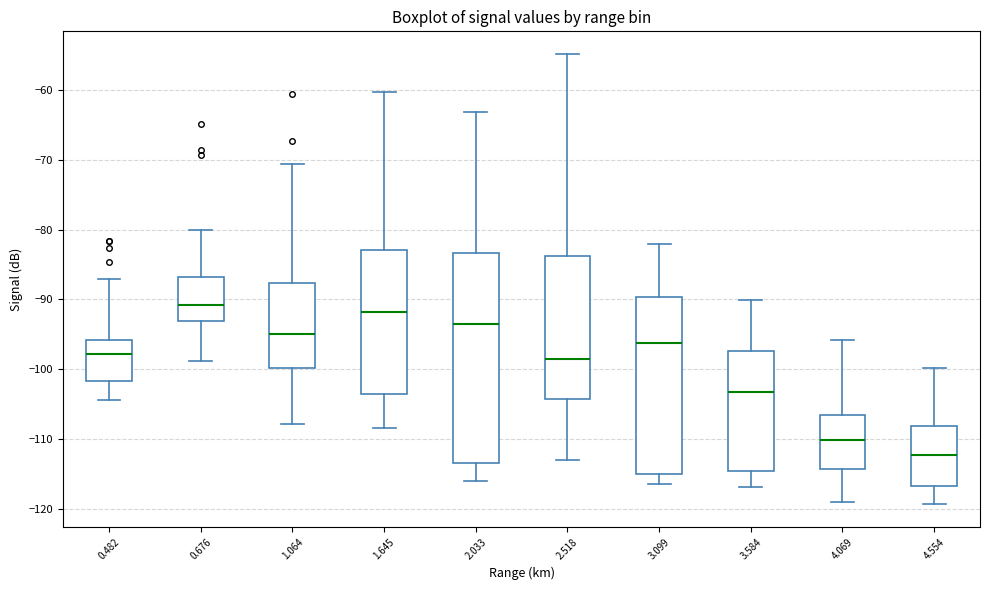

Reading left to right, transcribe this box plot: for each box, give where its median line is, the range the box spans, and where its two whiskers end, as read against the y-axis. The values are not printed on the chart, so give them approximately, as read against the axis.

0.482: median -98, box -102 to -96, whiskers -104 to -87
0.676: median -91, box -93 to -87, whiskers -99 to -80
1.064: median -95, box -100 to -88, whiskers -108 to -71
1.645: median -92, box -104 to -83, whiskers -108 to -60
2.033: median -93, box -113 to -83, whiskers -116 to -63
2.518: median -99, box -104 to -84, whiskers -113 to -55
3.099: median -96, box -115 to -90, whiskers -116 to -82
3.584: median -103, box -115 to -97, whiskers -117 to -90
4.069: median -110, box -114 to -107, whiskers -119 to -96
4.554: median -112, box -117 to -108, whiskers -119 to -100